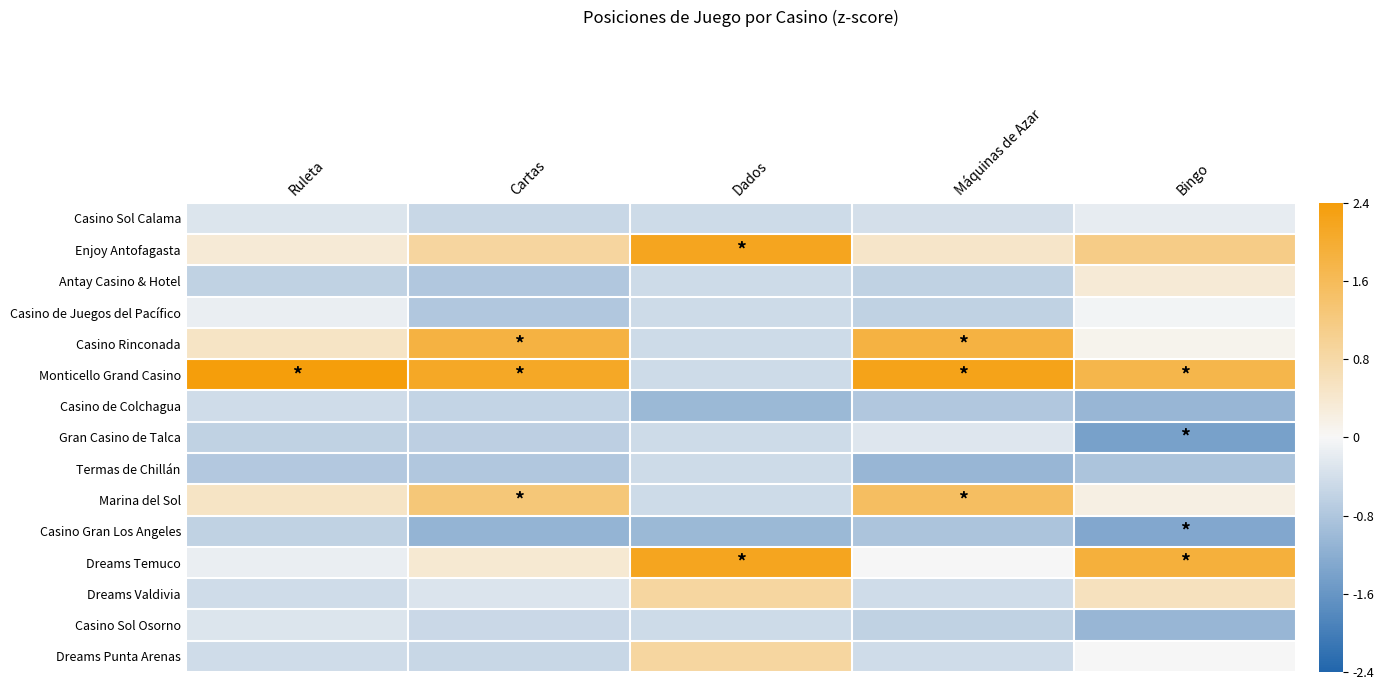

Which series has the largest total across all categories?

Monticello Grand Casino